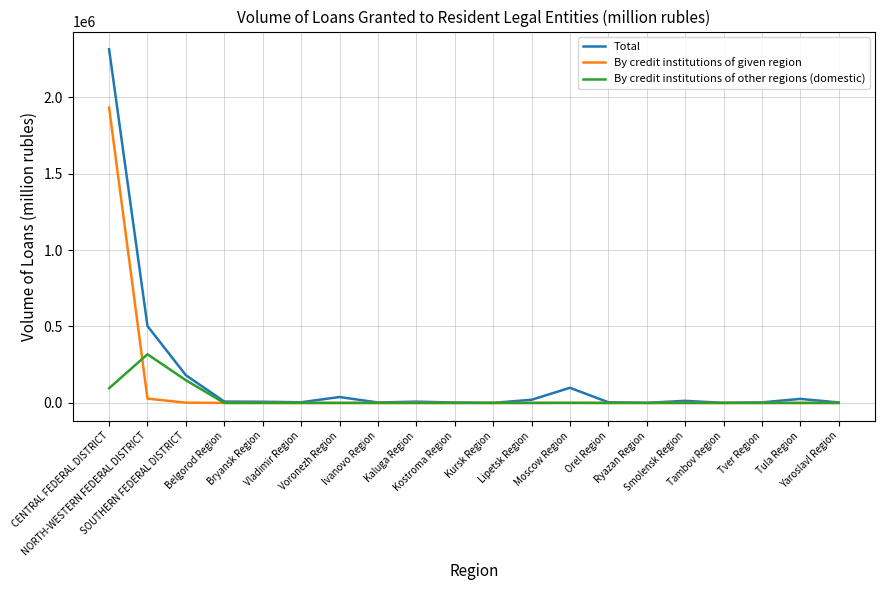

What is the greatest value displayed?

2313321